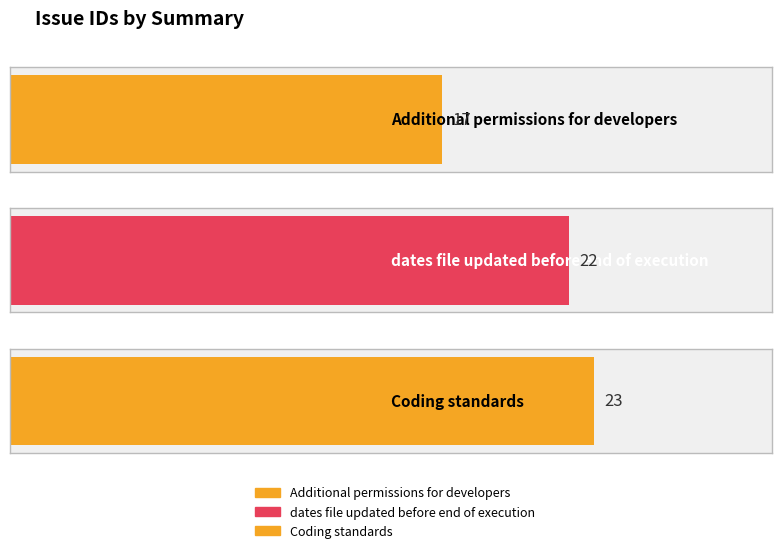

Which category has the highest value across all series?

Coding standards